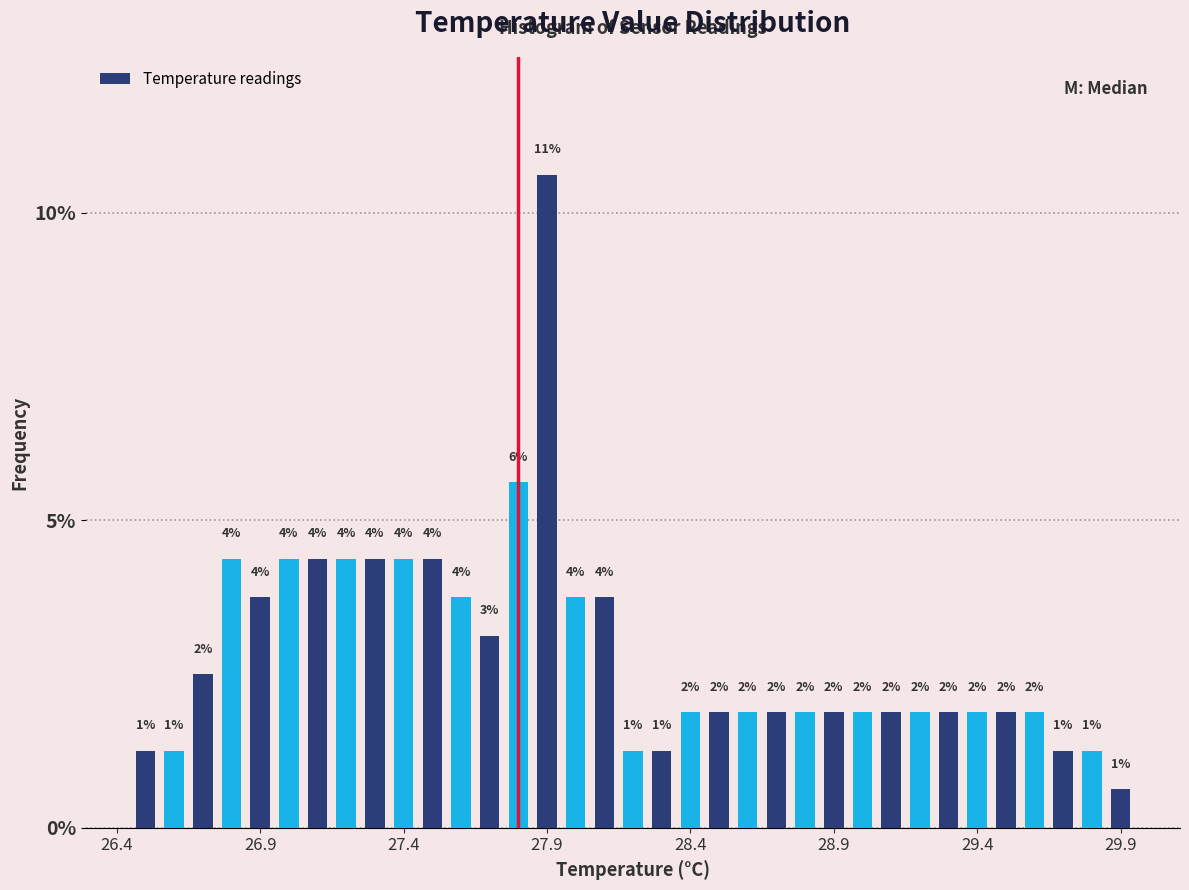

Read against the x-axis, roughly where is the centre of the tallest bar?

27.90